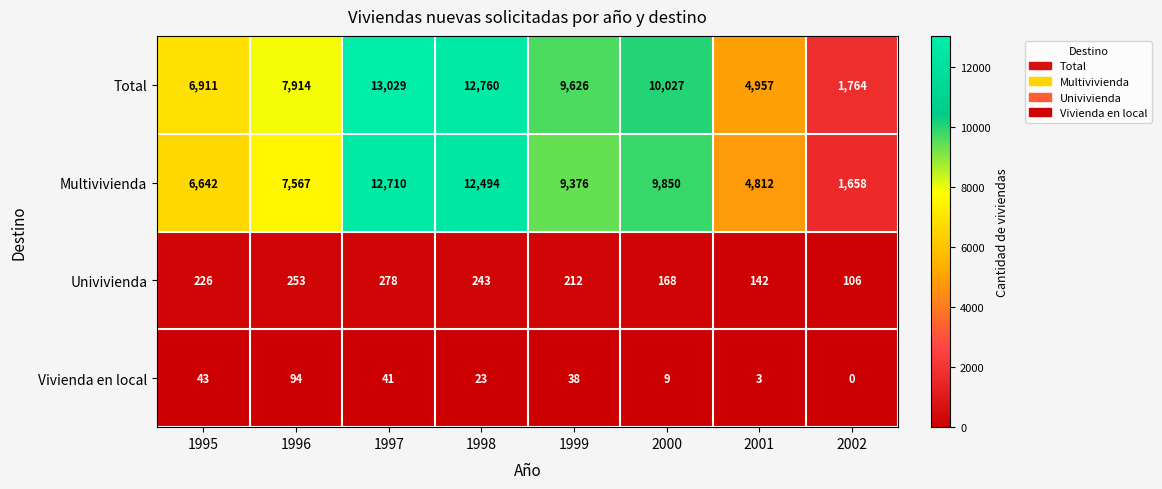

Count the number of categories in the chart.

8